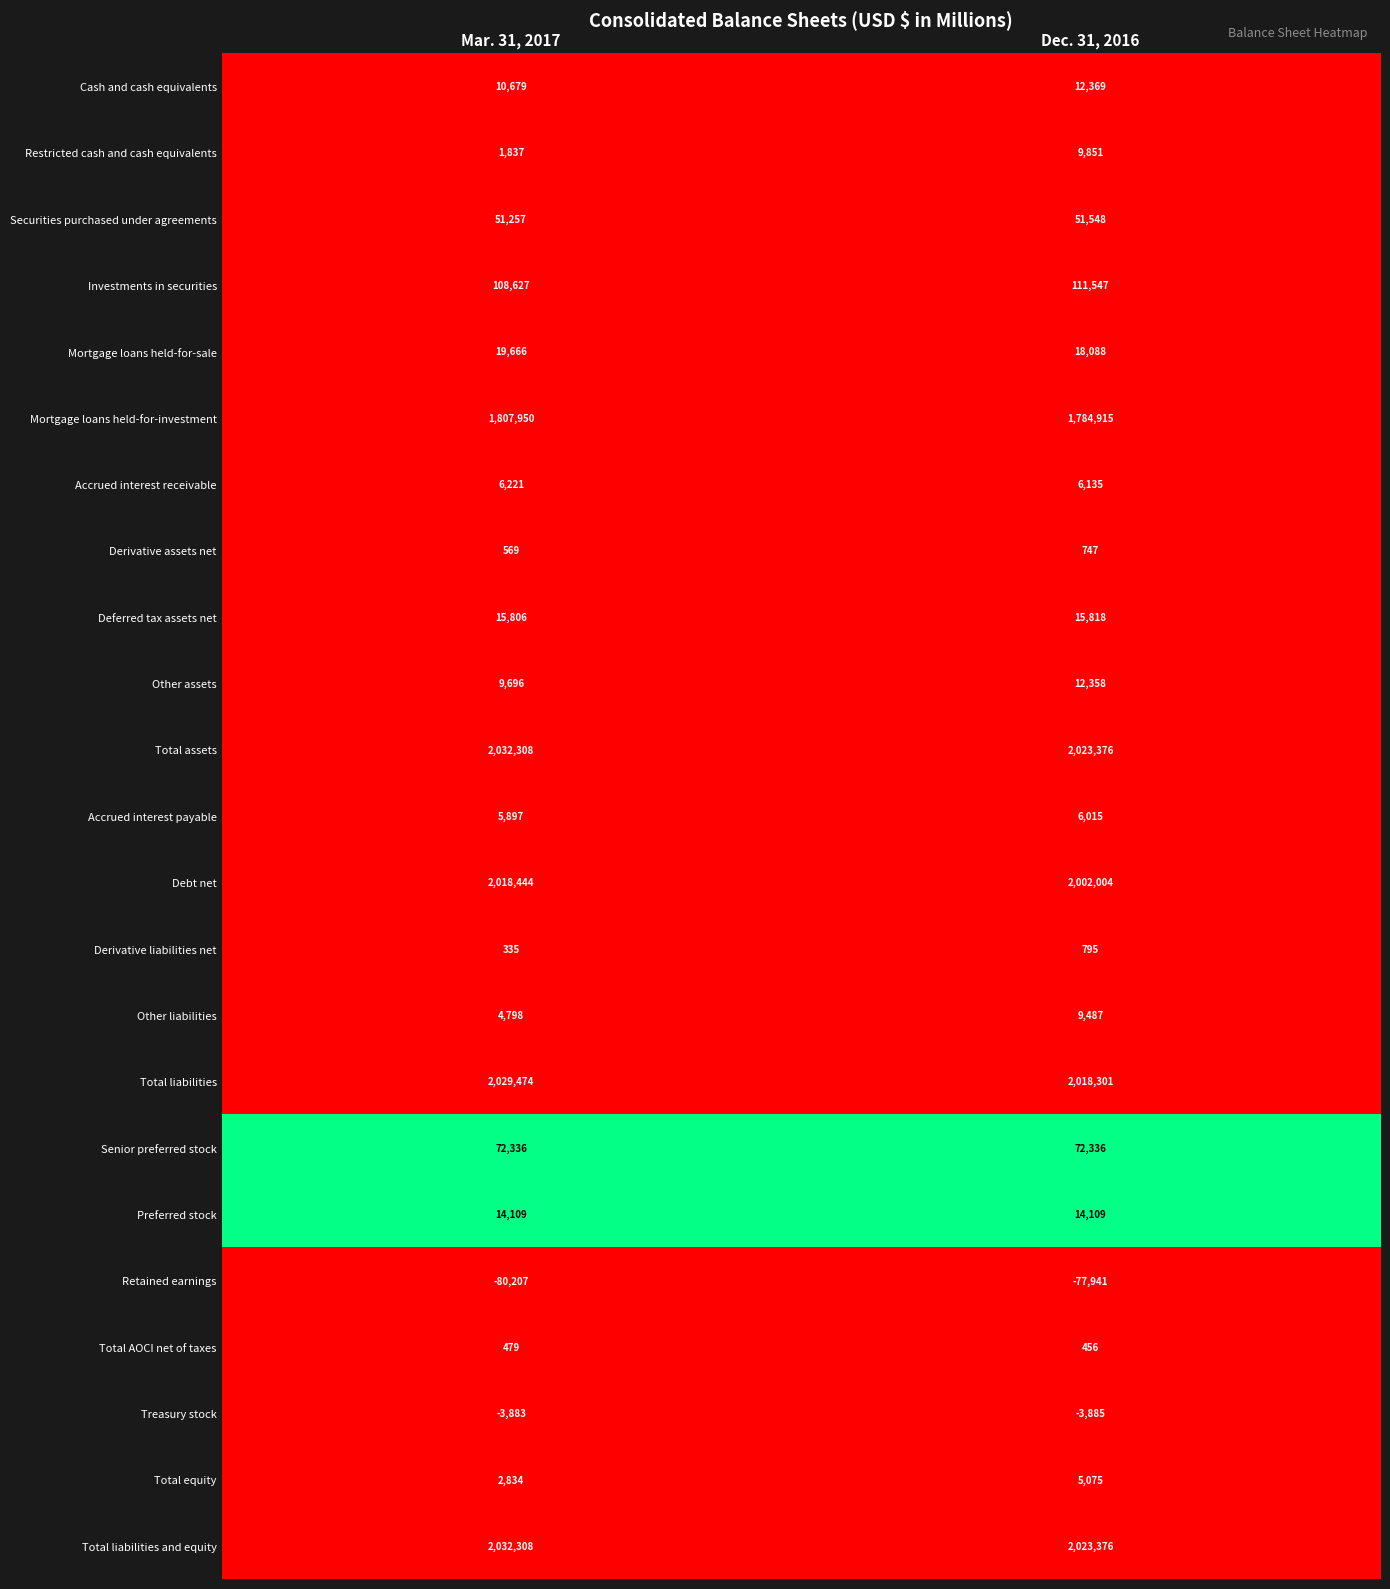

Which label corresponds to the smallest value in the chart?

Mar. 31, 2017